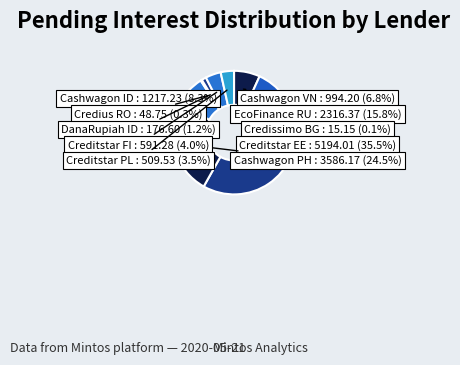

Which category has the biggest portion of the pie?

Creditstar EE